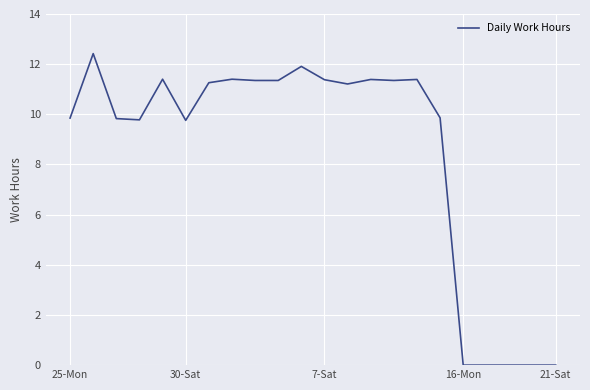

What is the maximum value shown in the chart?

12.4